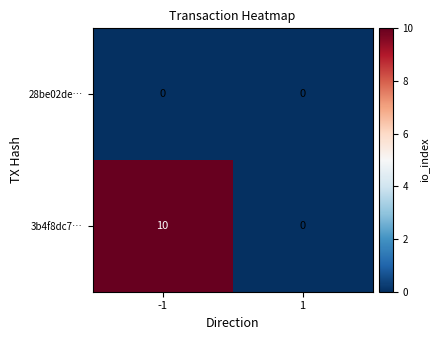

At -1, list the series in order from smallest to largest.

28be02de…, 3b4f8dc7…